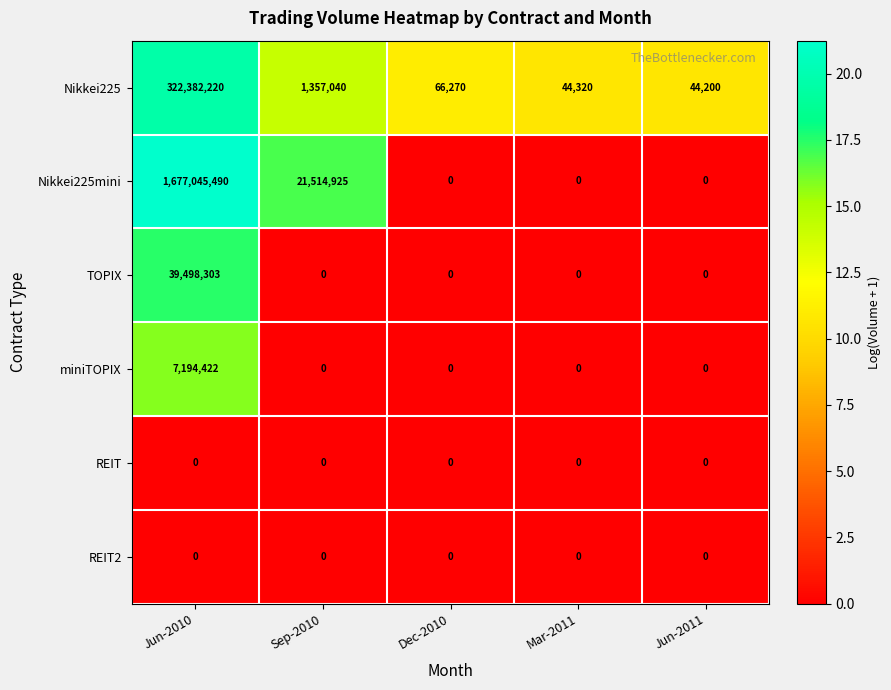

What is the total value across all series at Jun-2010?

2046120435